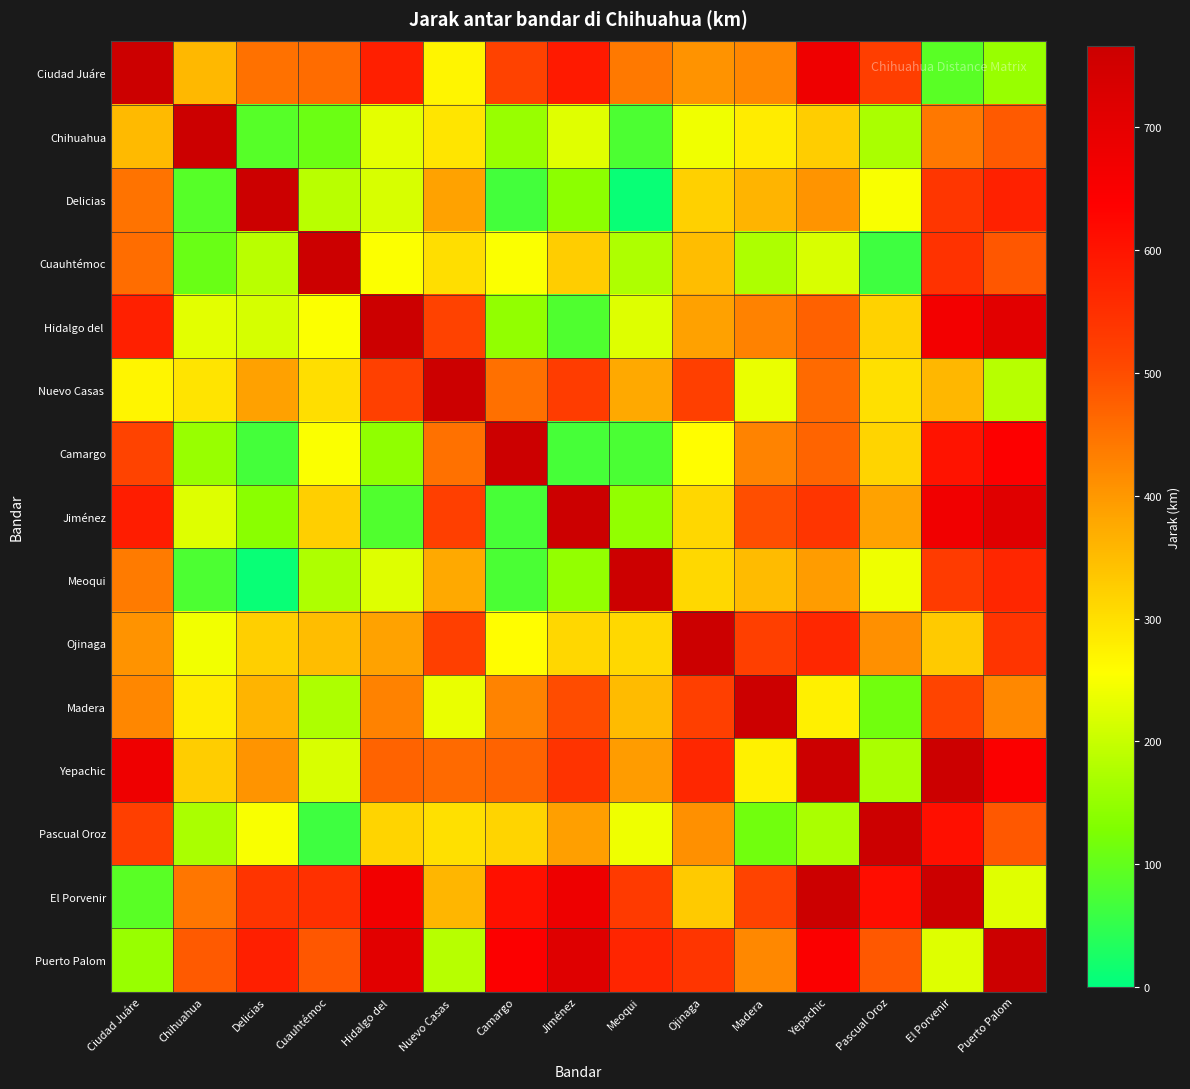

What is the smallest value displayed?

9.0